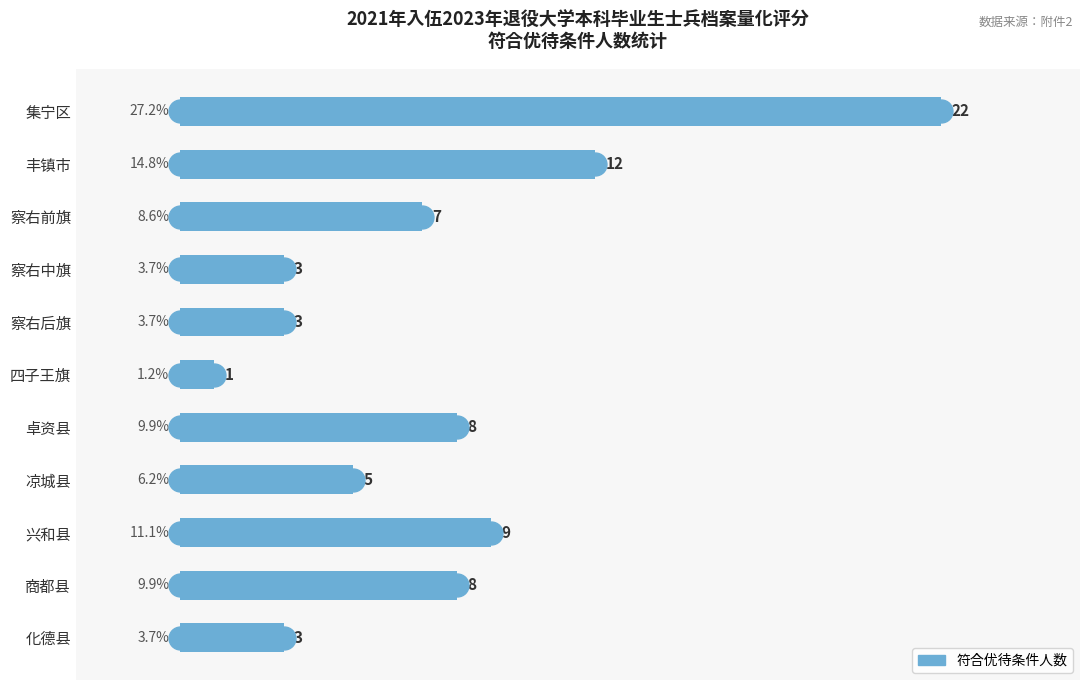

What is the label of the 4th bar from the bottom?

凉城县